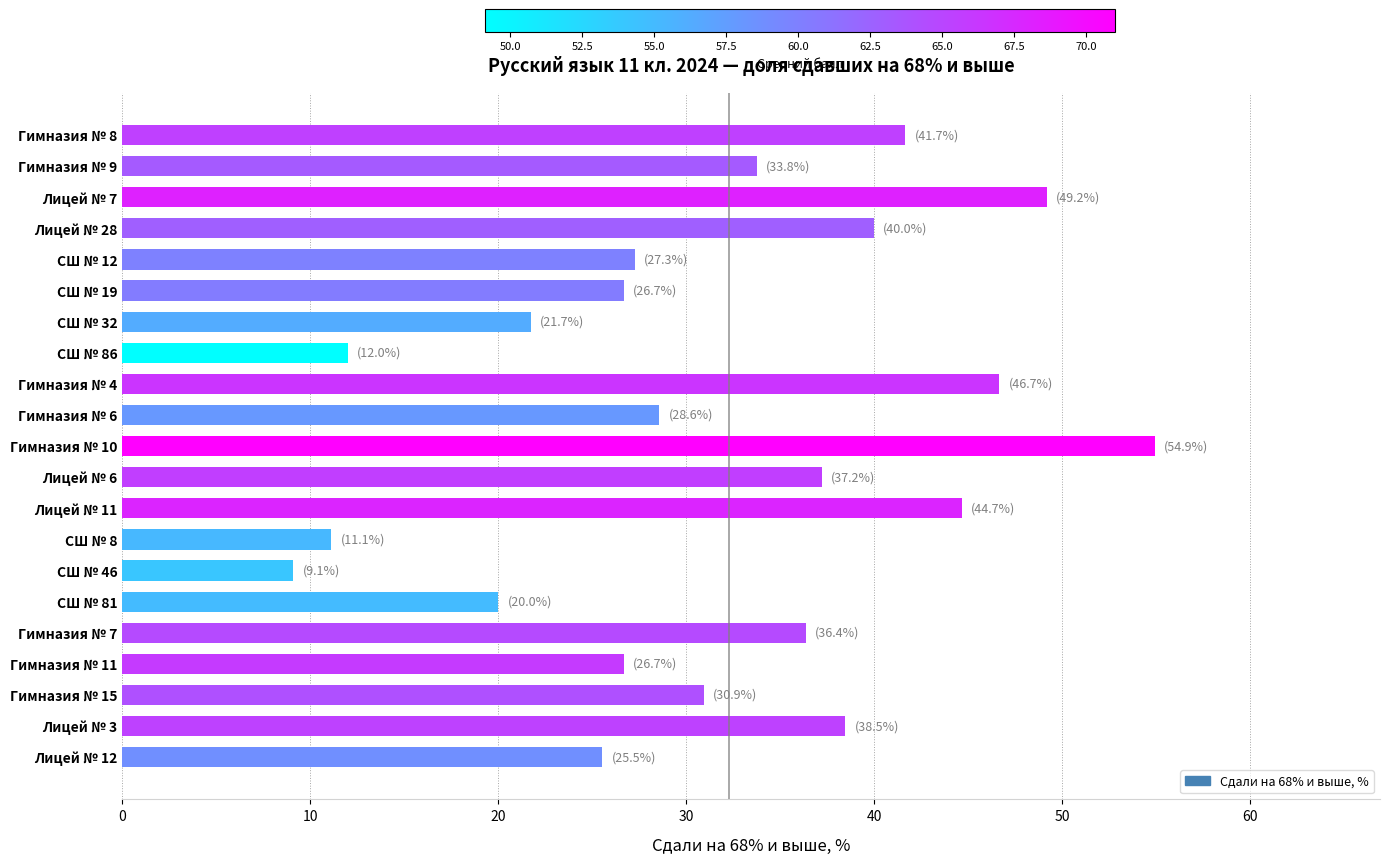

Where is the data nearest to the value 32?

Гимназия № 15